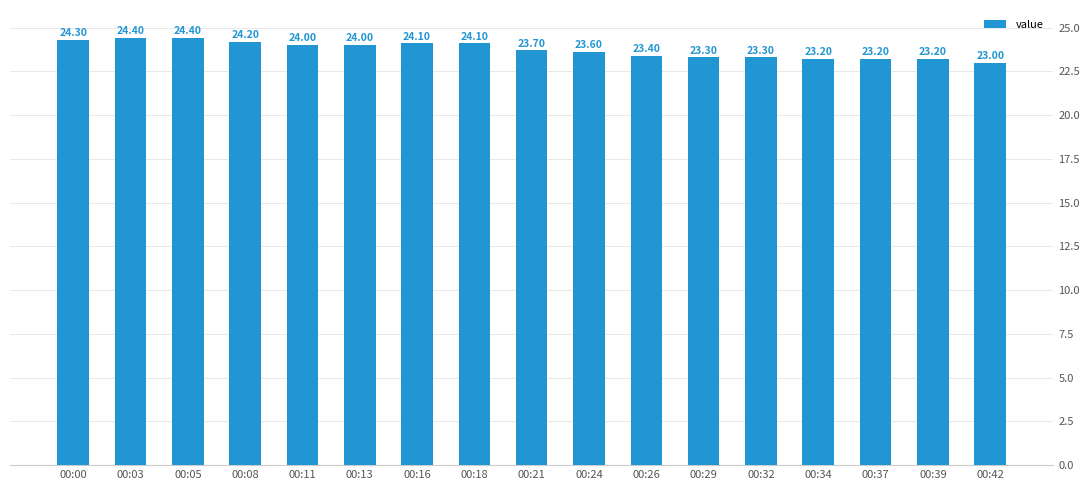

What is the greatest value displayed?

24.4